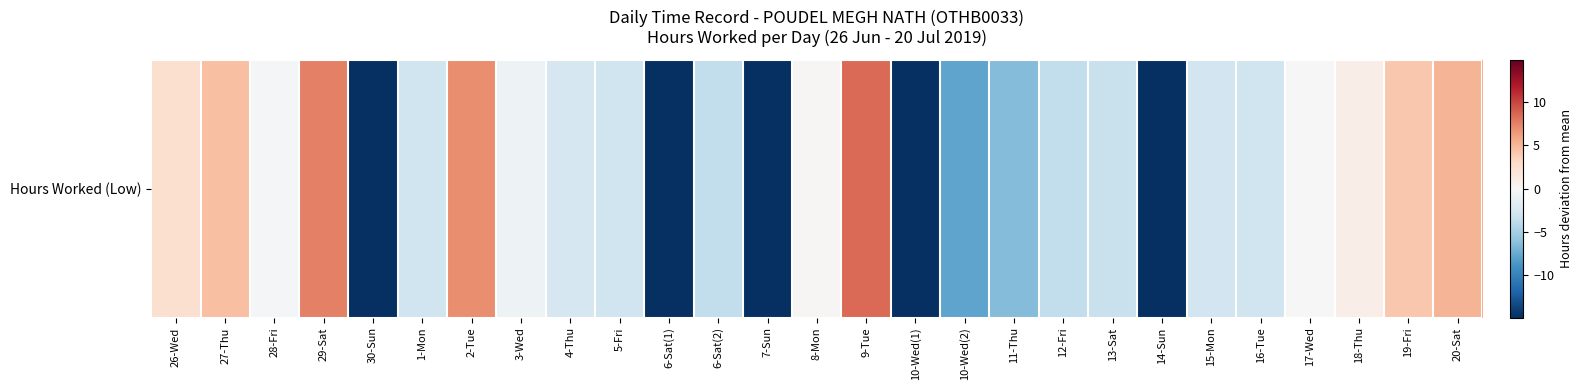

Where is the data nearest to the value -3?

5-Fri